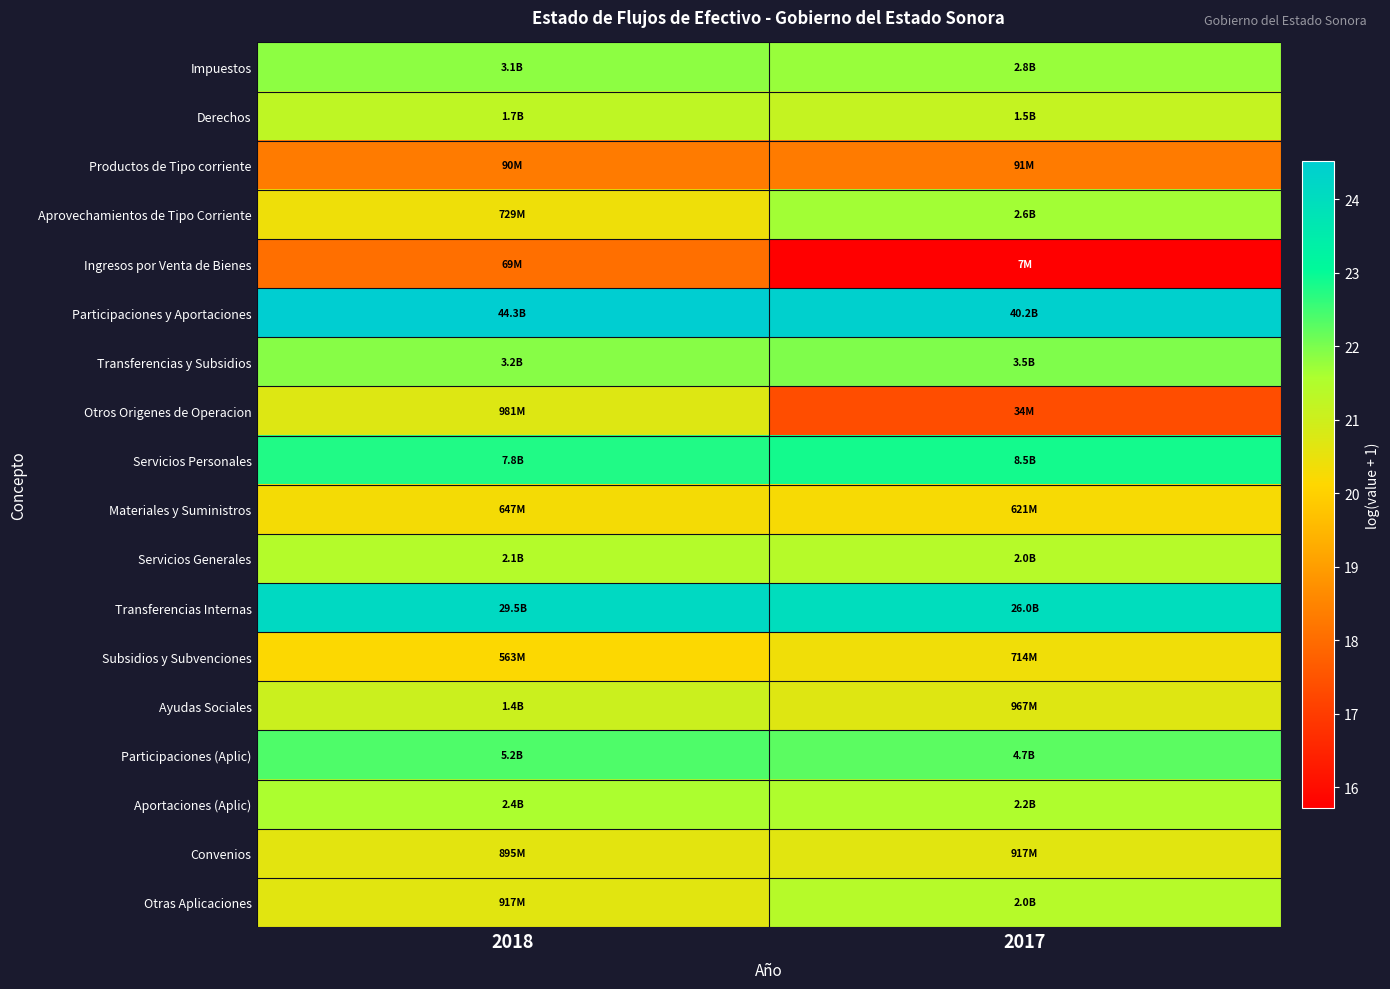

Reading right to left, transcribe all the data shown in this chart.

Impuestos: 2017=21.8	2018=21.8
Derechos: 2017=21.2	2018=21.3
Productos de Tipo corriente: 2017=18.3	2018=18.3
Aprovechamientos de Tipo Corriente: 2017=21.7	2018=20.4
Ingresos por Venta de Bienes: 2017=15.7	2018=18.1
Participaciones y Aportaciones: 2017=24.4	2018=24.5
Transferencias y Subsidios: 2017=22.0	2018=21.9
Otros Origenes de Operacion: 2017=17.3	2018=20.7
Servicios Personales: 2017=22.9	2018=22.8
Materiales y Suministros: 2017=20.2	2018=20.3
Servicios Generales: 2017=21.4	2018=21.4
Transferencias Internas: 2017=24.0	2018=24.1
Subsidios y Subvenciones: 2017=20.4	2018=20.1
Ayudas Sociales: 2017=20.7	2018=21.1
Participaciones (Aplic): 2017=22.3	2018=22.4
Aportaciones (Aplic): 2017=21.5	2018=21.6
Convenios: 2017=20.6	2018=20.6
Otras Aplicaciones: 2017=21.4	2018=20.6